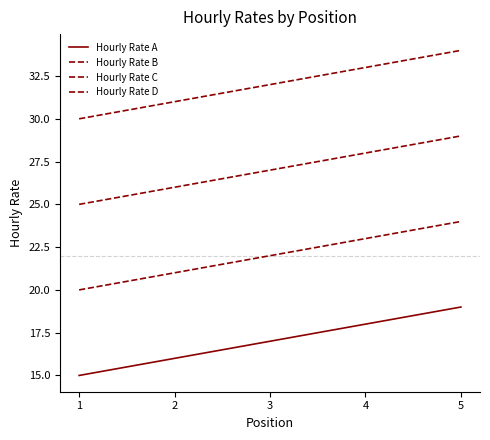

List the series in order of their peak value, highest first.

Hourly Rate D, Hourly Rate C, Hourly Rate B, Hourly Rate A